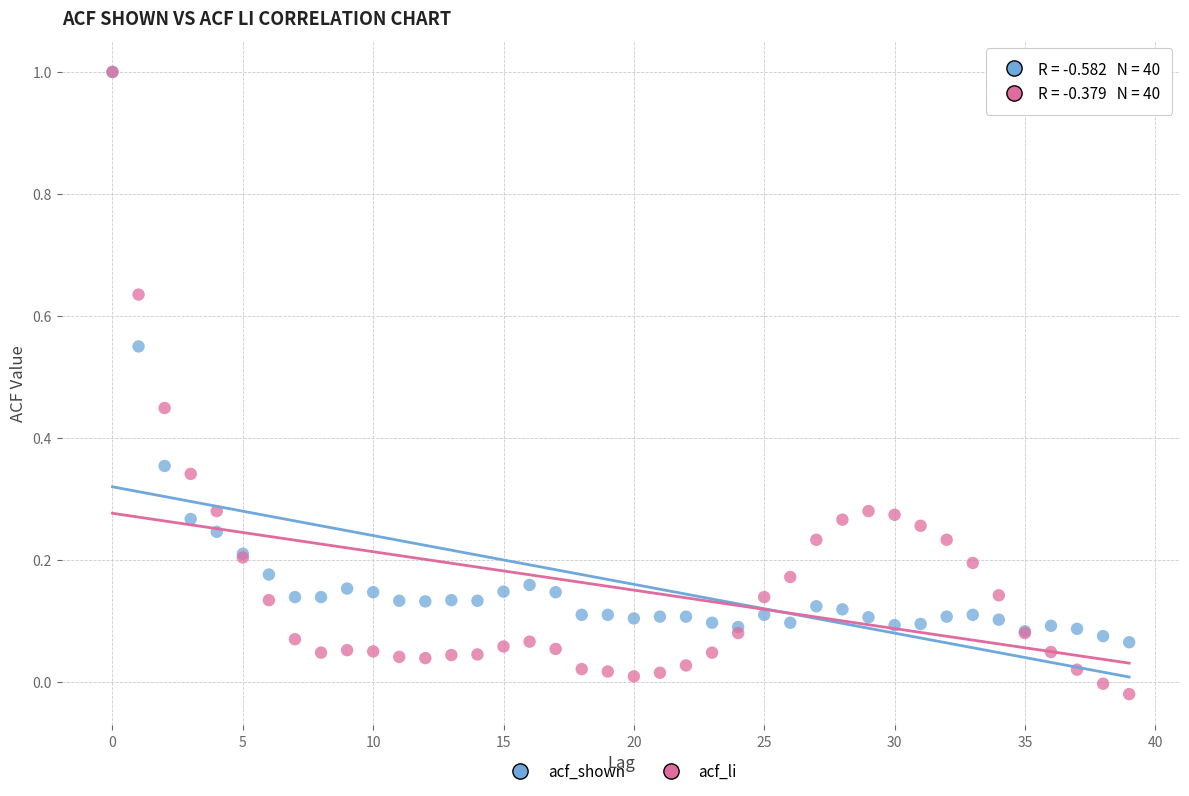

Which series reaches the minimum Y coordinate?

acf_li